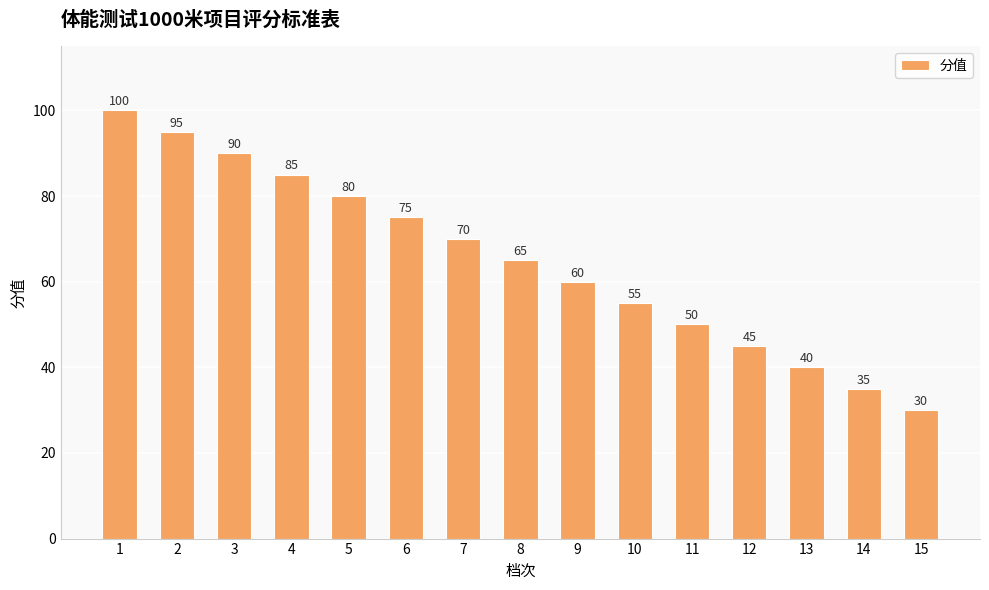

At which category does the chart reach its peak across all series?

1